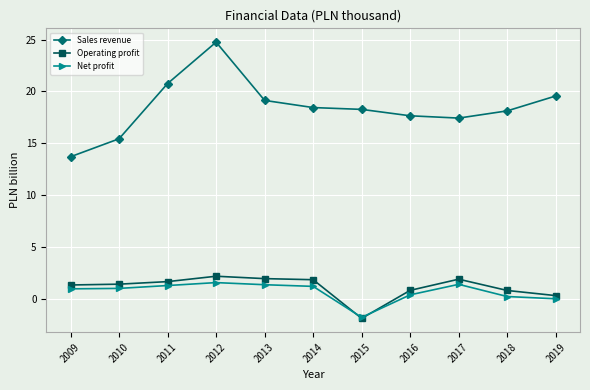

List the series in order of their peak value, highest first.

Sales revenue, Operating profit, Net profit